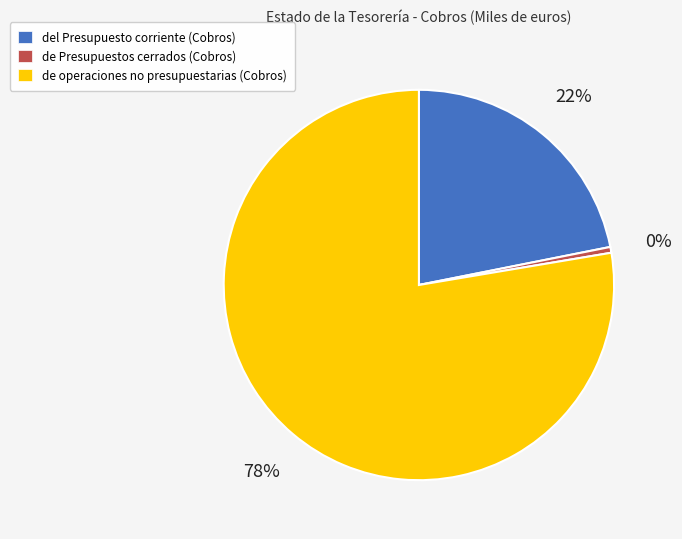

Does de operaciones no presupuestarias (Cobros) account for over 50% of the chart?

Yes